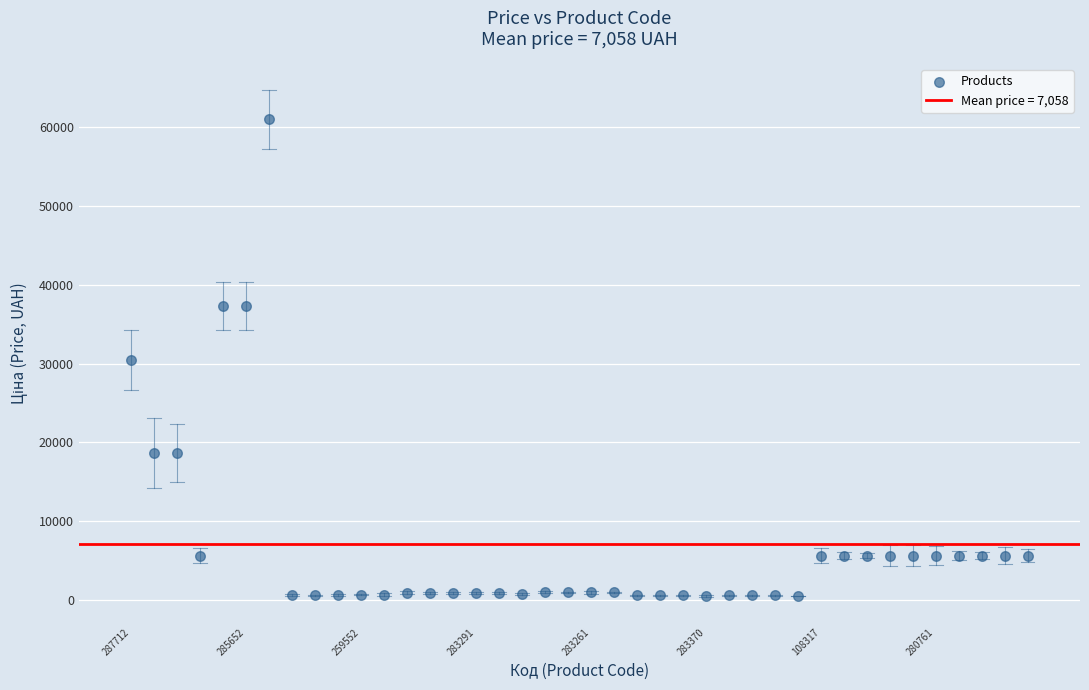

What is the range of Y values (max minus min)?

60542.6